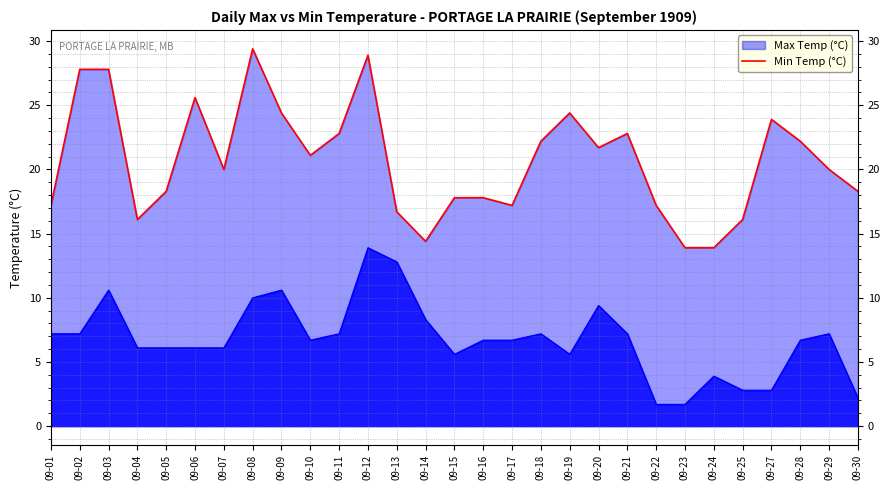

The chart shows a value of 22.2 at 09-18. True or false?

True